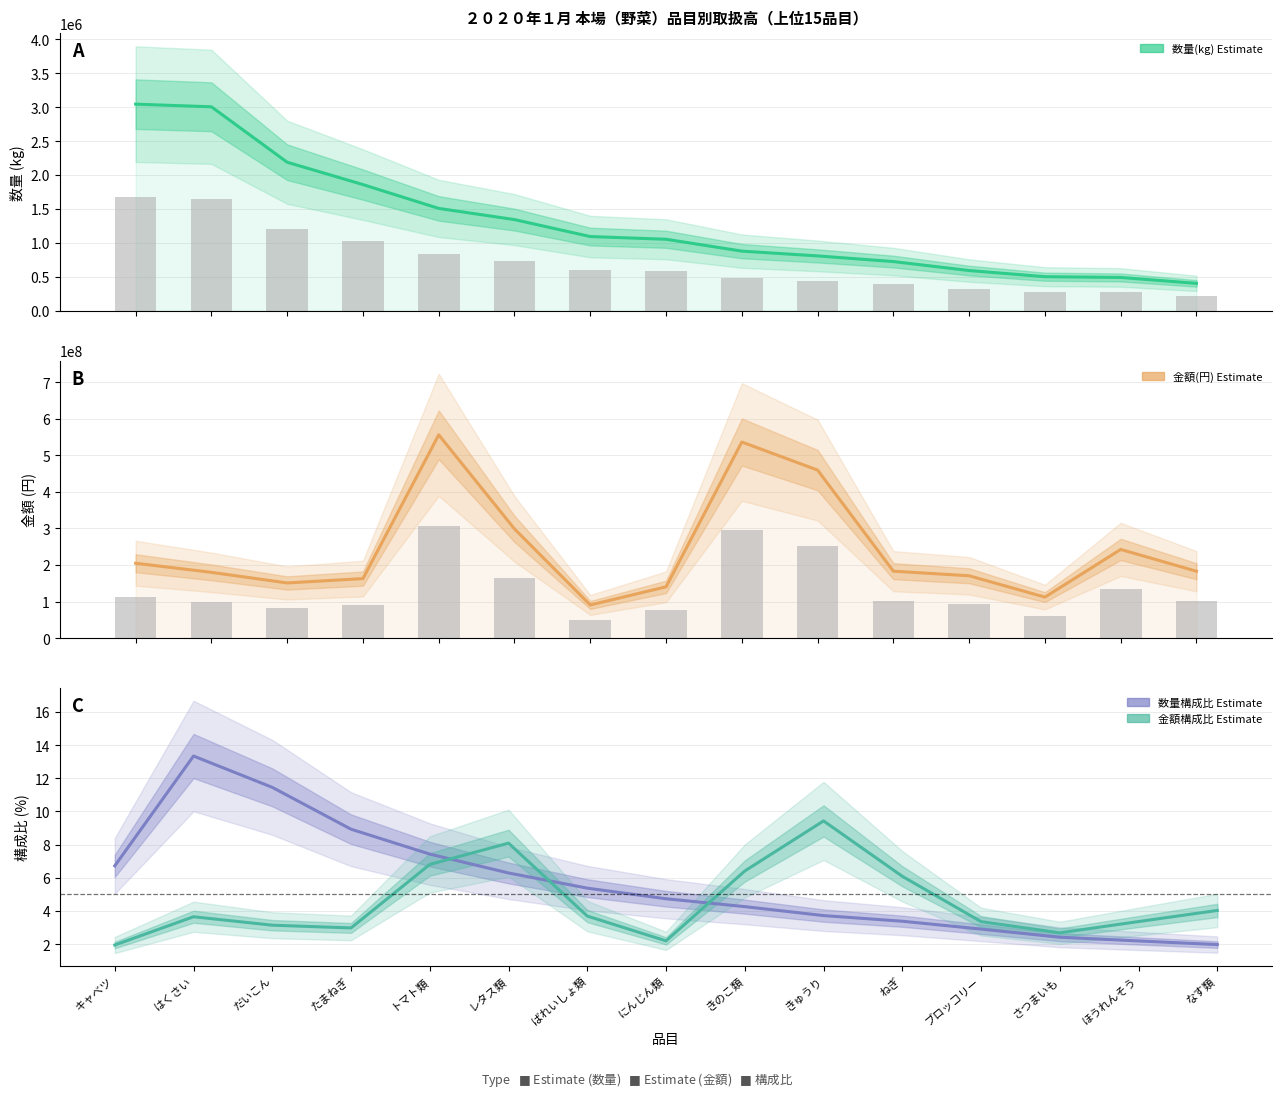

Reading left to right, what are all the values shown in this chart?

数量(kg): キャベツ=3043784.0	はくさい=3004697.0	だいこん=2187841.0	たまねぎ=1858262.0	トマト類=1507155.0	レタス類=1342250.0	ばれいしょ類=1092064.0	にんじん類=1052342.0	きのこ類=877594.0	きゅうり=806927.0	ねぎ=723582.0	ブロッコリー=591274.0	さつまいも=500685.0	ほうれんそう=489501.0	なす類=402333.0
金額(円): キャベツ=204813015.0	はくさい=179936267.0	だいこん=150924162.0	たまねぎ=162852112.0	トマト類=555809698.0	レタス類=298638196.0	ばれいしょ類=90799006.0	にんじん類=140376065.0	きのこ類=536220669.0	きゅうり=459419390.0	ねぎ=183118909.0	ブロッコリー=170578536.0	さつまいも=112237291.0	ほうれんそう=242565771.0	なす類=182951245.0
数量構成比(%): キャベツ=6.7	はくさい=13.3	だいこん=11.4	たまねぎ=8.9	トマト類=7.4	レタス類=6.3	ばれいしょ類=5.4	にんじん類=4.7	きのこ類=4.3	きゅうり=3.7	ねぎ=3.4	ブロッコリー=2.9	さつまいも=2.4	ほうれんそう=2.2	なす類=2.0
金額構成比(%): キャベツ=1.9	はくさい=3.6	だいこん=3.1	たまねぎ=3.0	トマト類=6.8	レタス類=8.1	ばれいしょ類=3.7	にんじん類=2.2	きのこ類=6.4	きゅうり=9.4	ねぎ=6.1	ブロッコリー=3.4	さつまいも=2.7	ほうれんそう=3.4	なす類=4.0